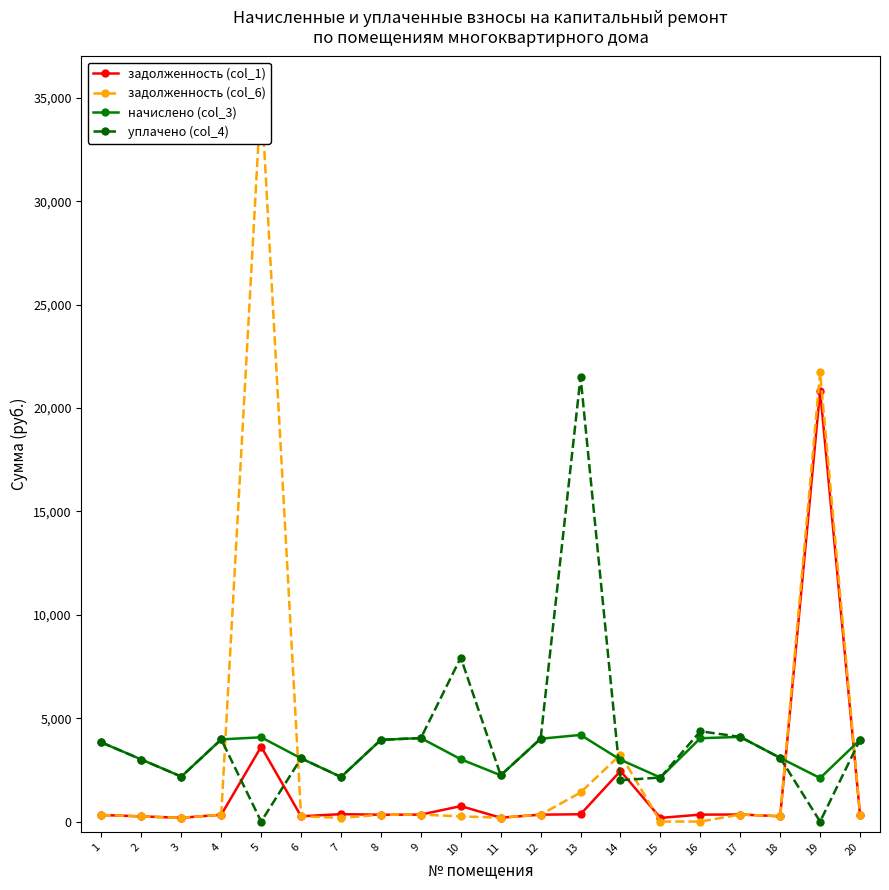

How many times do задолженность (col_1) and начислено (col_3) cross each other?

2